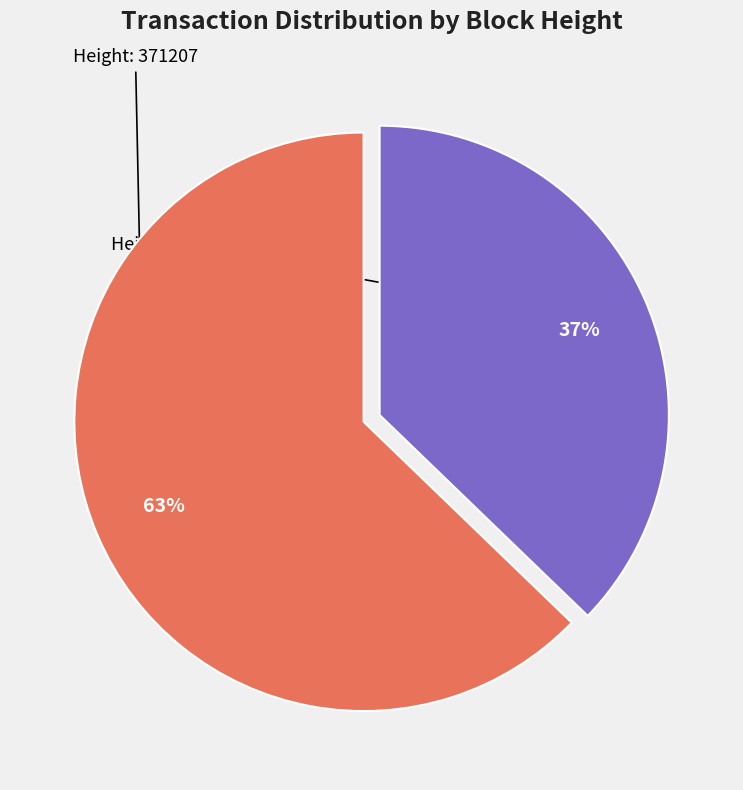

Does any single category account for the majority?

Yes